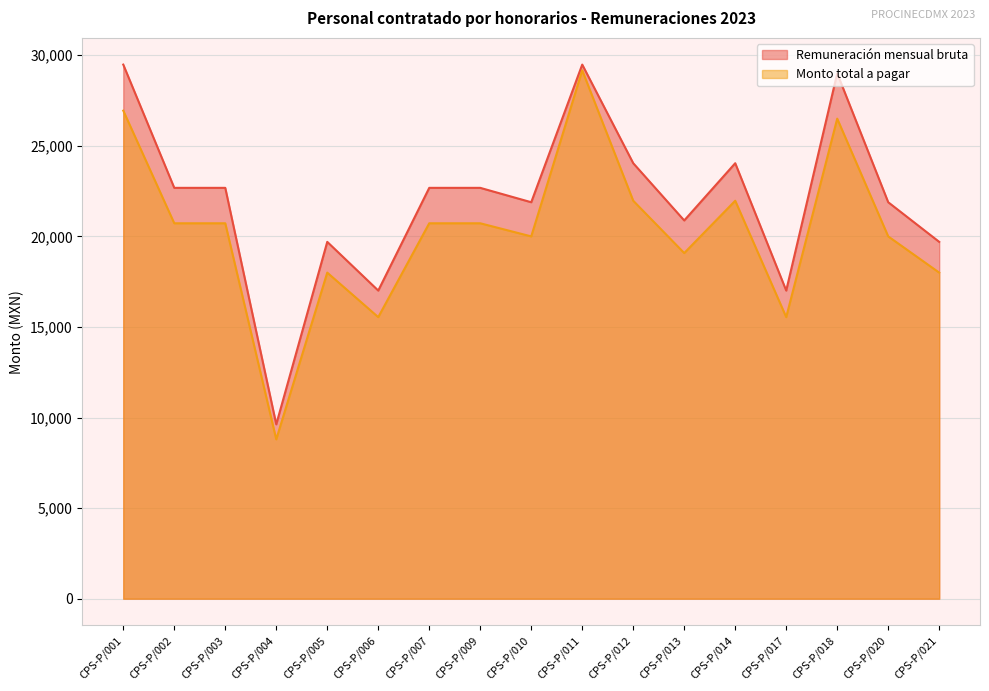

Does the chart display data point markers on the line(s)?

No